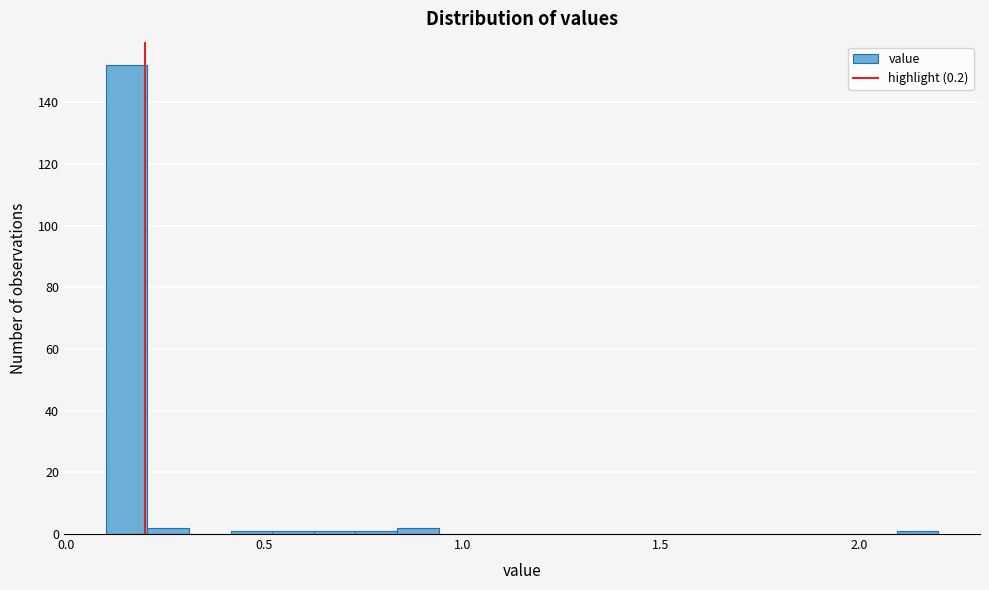

Around what value on the x-axis is the tallest bar? Give the approximate position of its centre, as read against the axis.

0.15